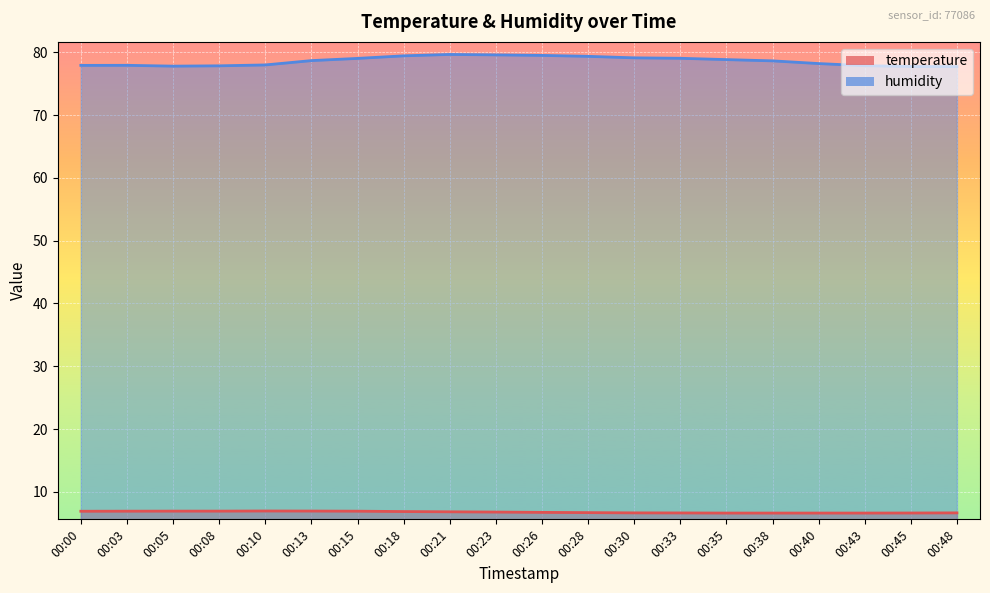

List the series in order of their peak value, highest first.

humidity, temperature